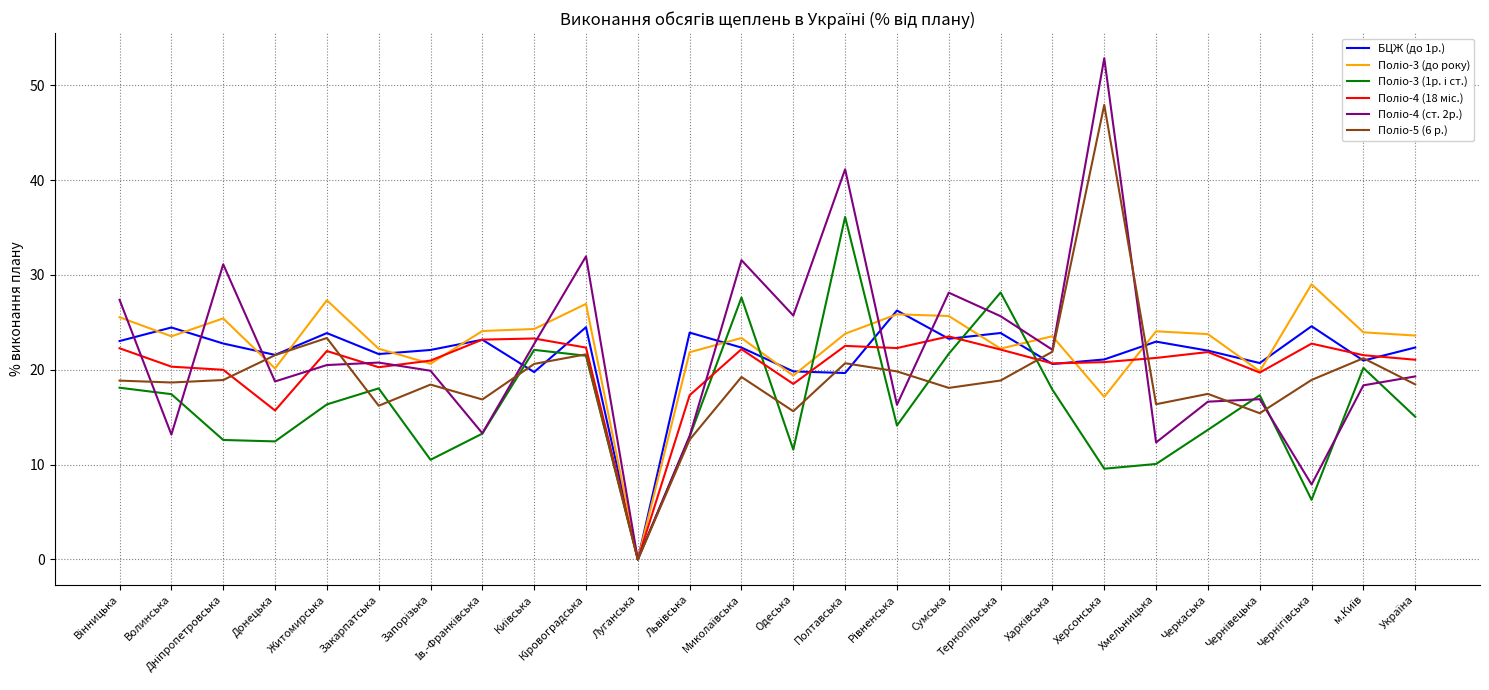

What position from the right is Херсонська?

7